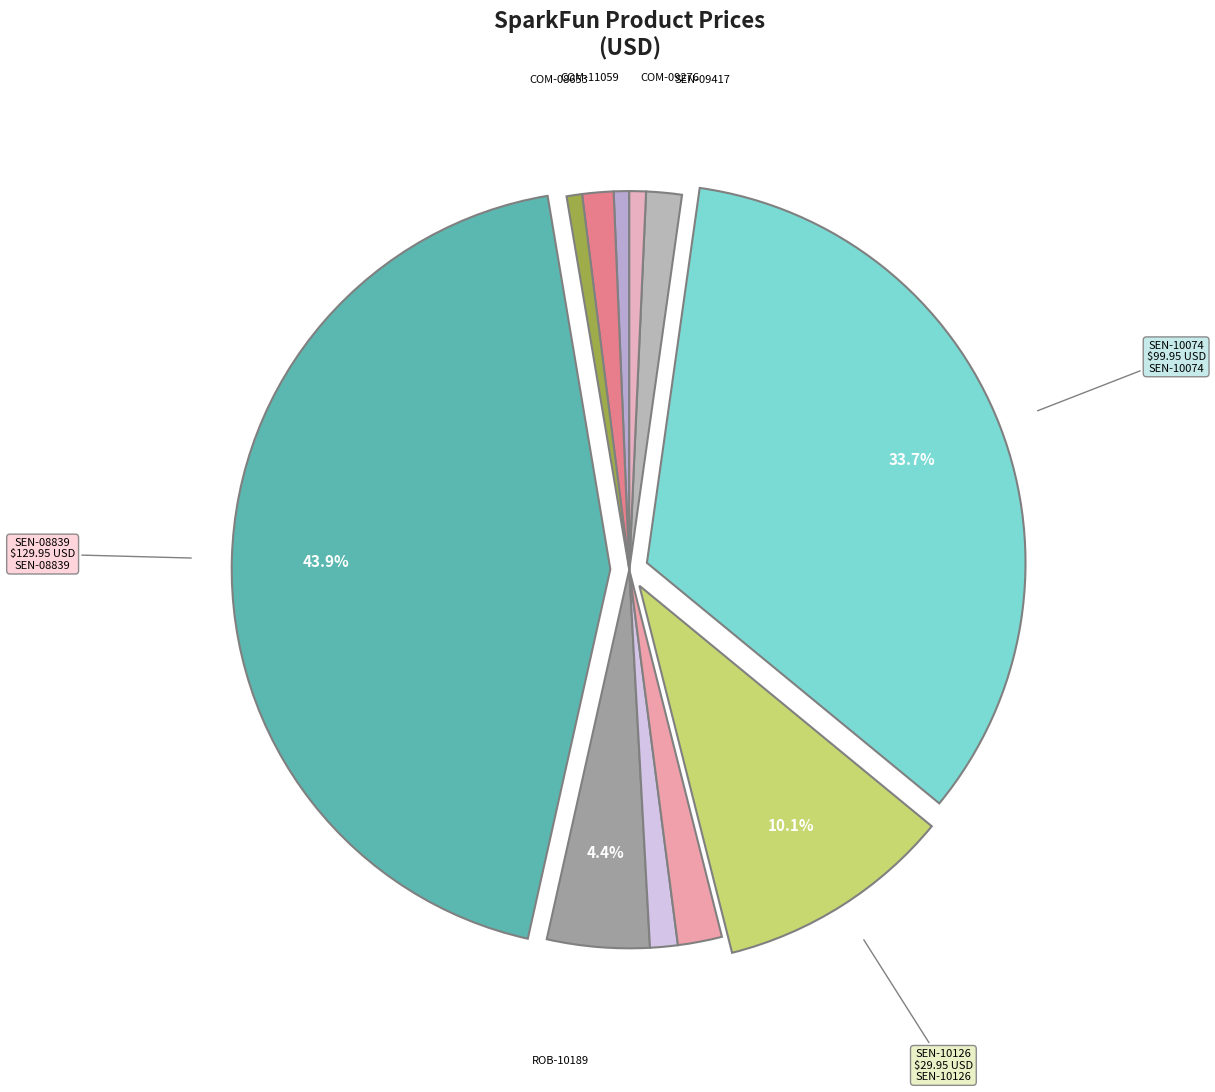

Count the number of slices in the pie.

11